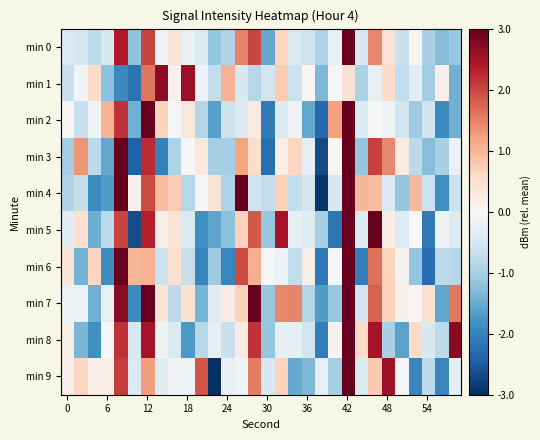

List the series in order of their peak value, lowest first.

min 1, min 3, min 7, min 2, min 5, min 0, min 9, min 4, min 8, min 6